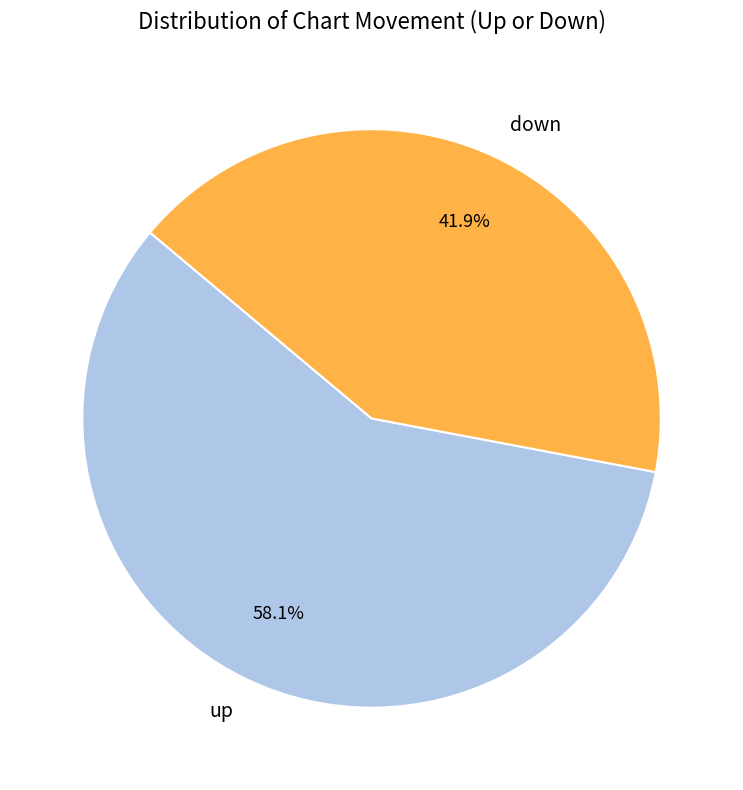

What percentage is the up slice, to the nearest percent?

58%